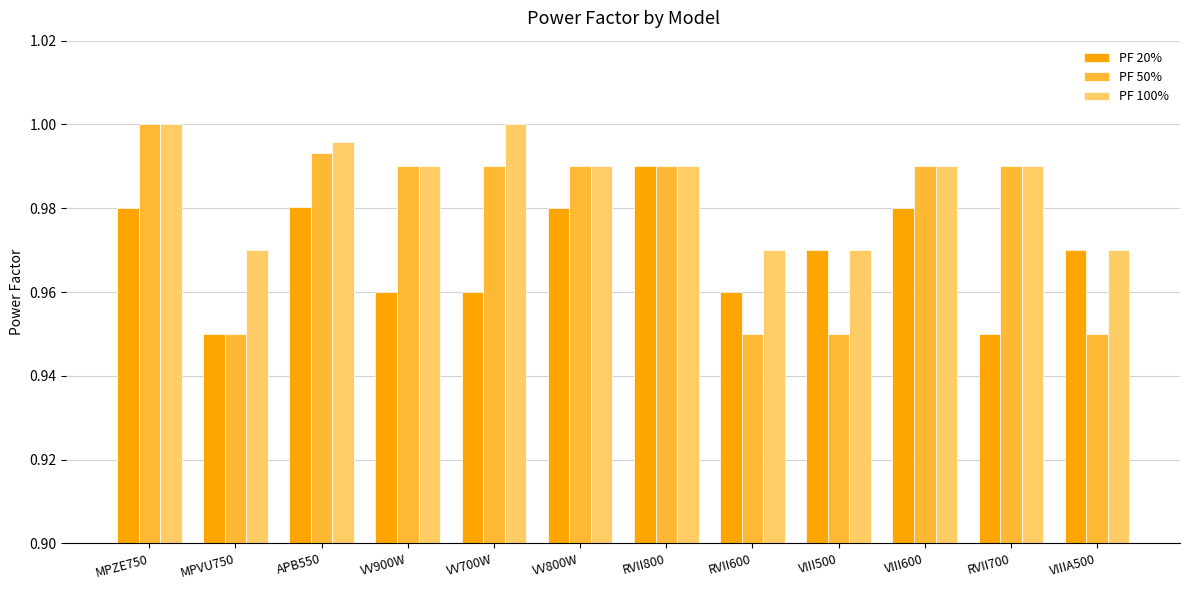

Is it true that PF 50% equals 0.4 at VV700W?

False